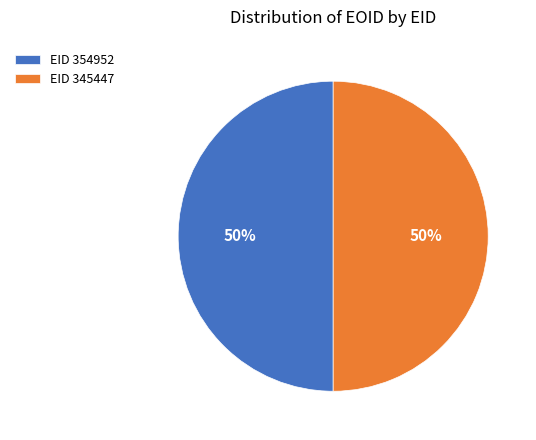

How many segments does this pie chart have?

2